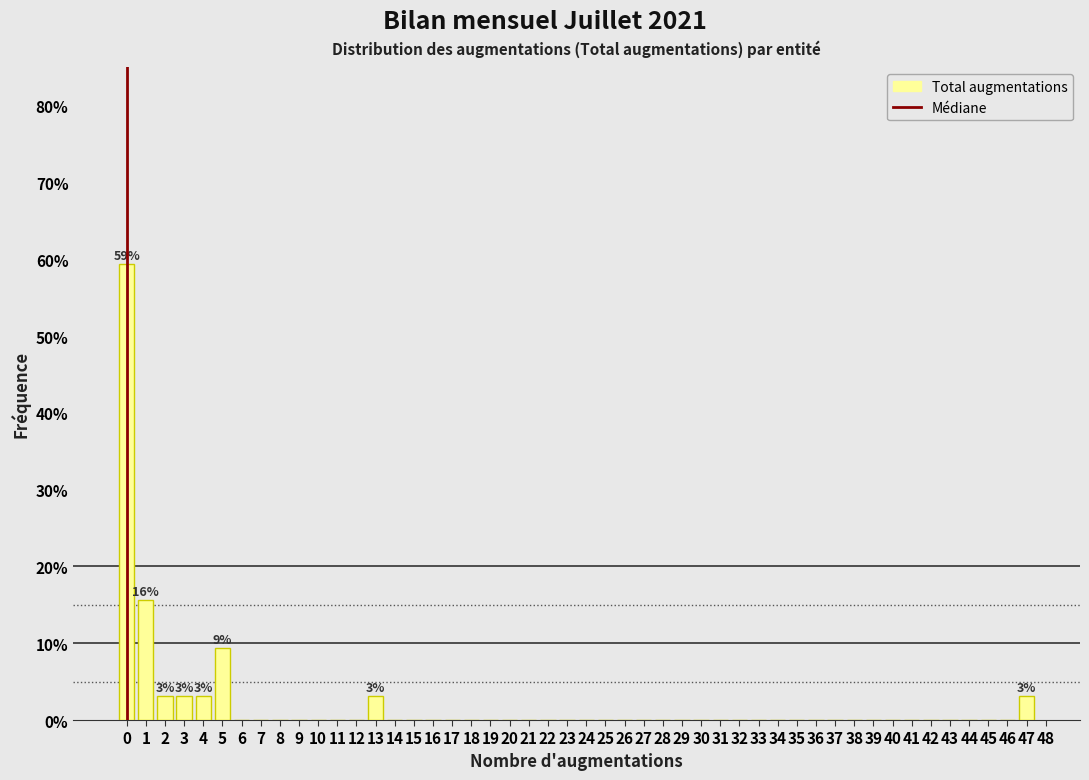

Which range on the x-axis has the tallest bar?

-0.5 to 0.5